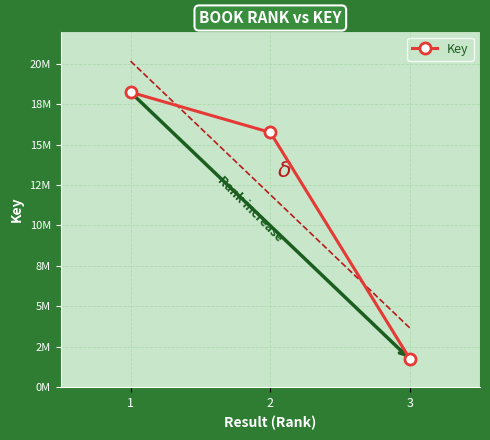

How many lines are shown in the chart?

1